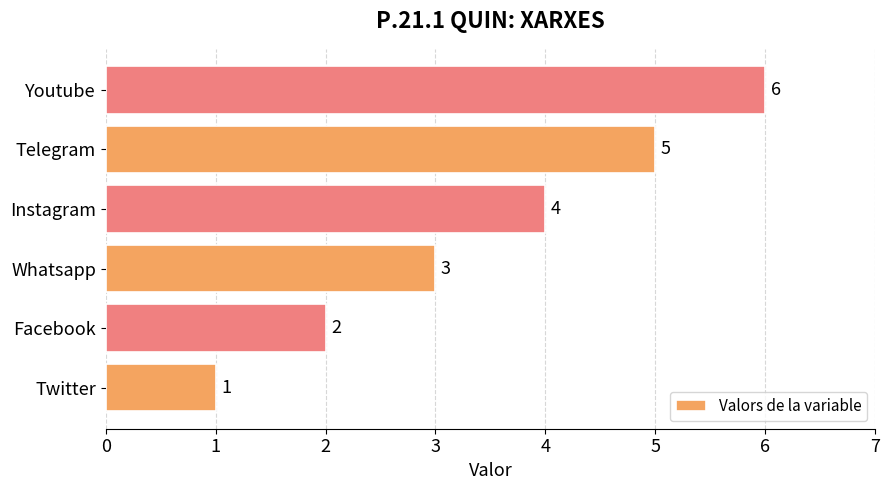

List the labels in order of value, smallest first.

Twitter, Facebook, Whatsapp, Instagram, Telegram, Youtube